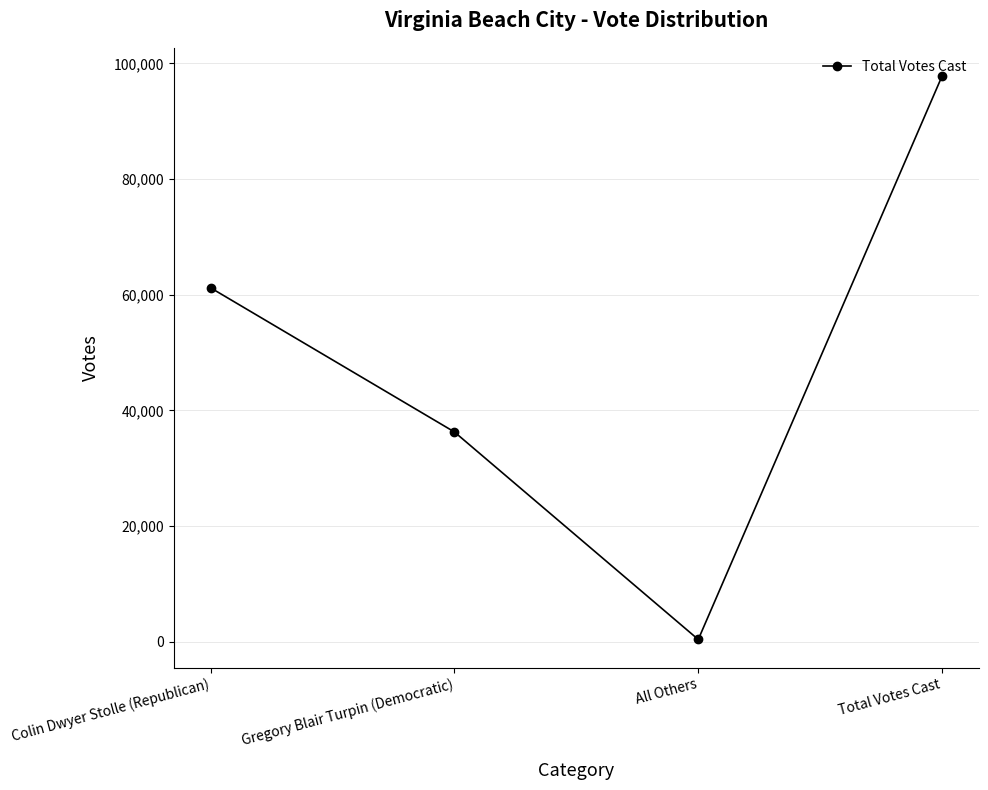

List the labels in order of value, largest first.

Total Votes Cast, Colin Dwyer Stolle (Republican), Gregory Blair Turpin (Democratic), All Others